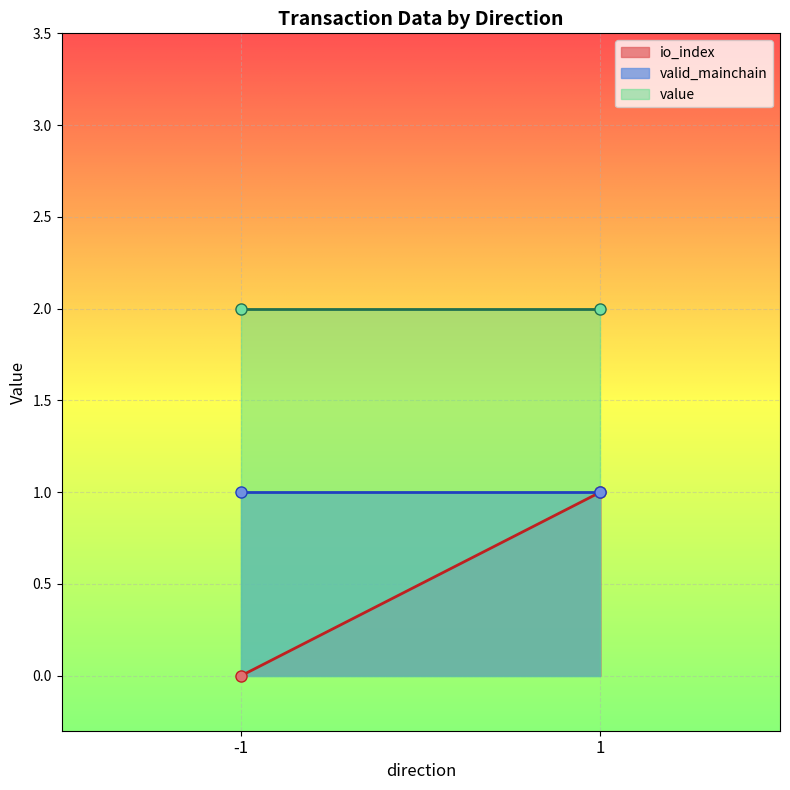

What are all the series names shown in the legend?

io_index, valid_mainchain, value